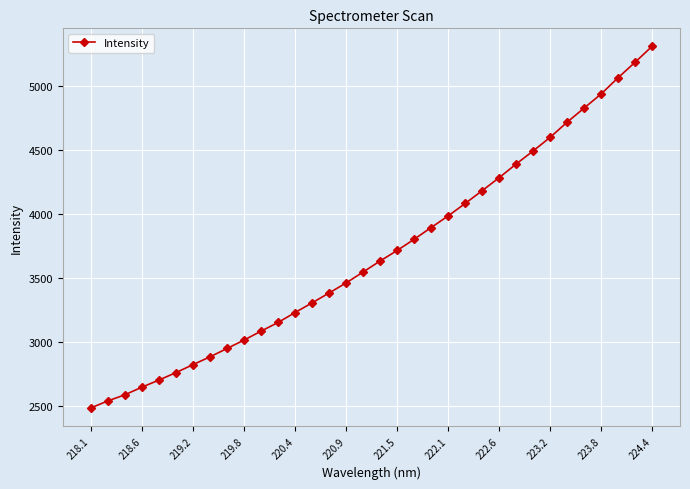

Reading left to right, list all the values displayed in this chart.

2482.1	2537.1	2585.0	2644.6	2700.0	2758.6	2820.8	2881.8	2947.2	3012.8	3082.7	3150.4	3228.2	3304.1	3381.0	3459.8	3545.0	3631.3	3713.3	3801.0	3892.7	3983.6	4080.8	4180.9	4282.4	4389.2	4491.6	4597.9	4716.3	4826.7	4936.6	5063.7	5184.7	5309.4